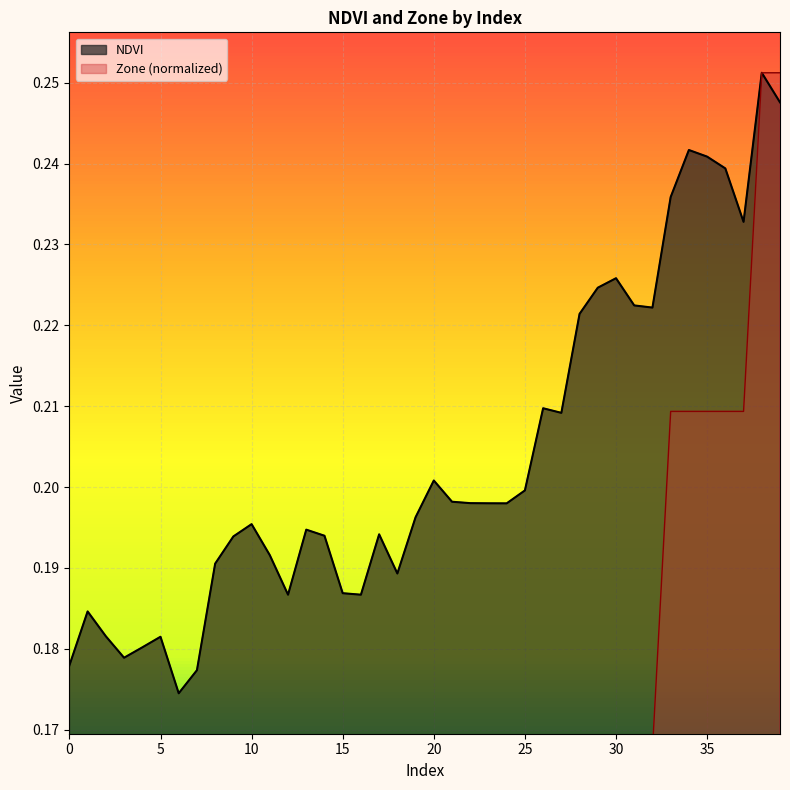

The Zone series shows 0.2 at 2. True or false?

False